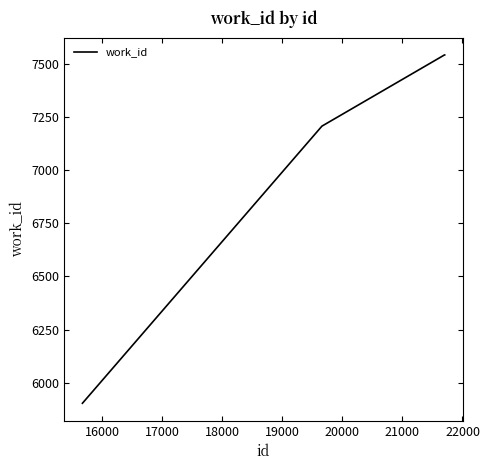

Reading left to right, extract all data points from this chart.

5903	7207	7542	7542	7542	7542